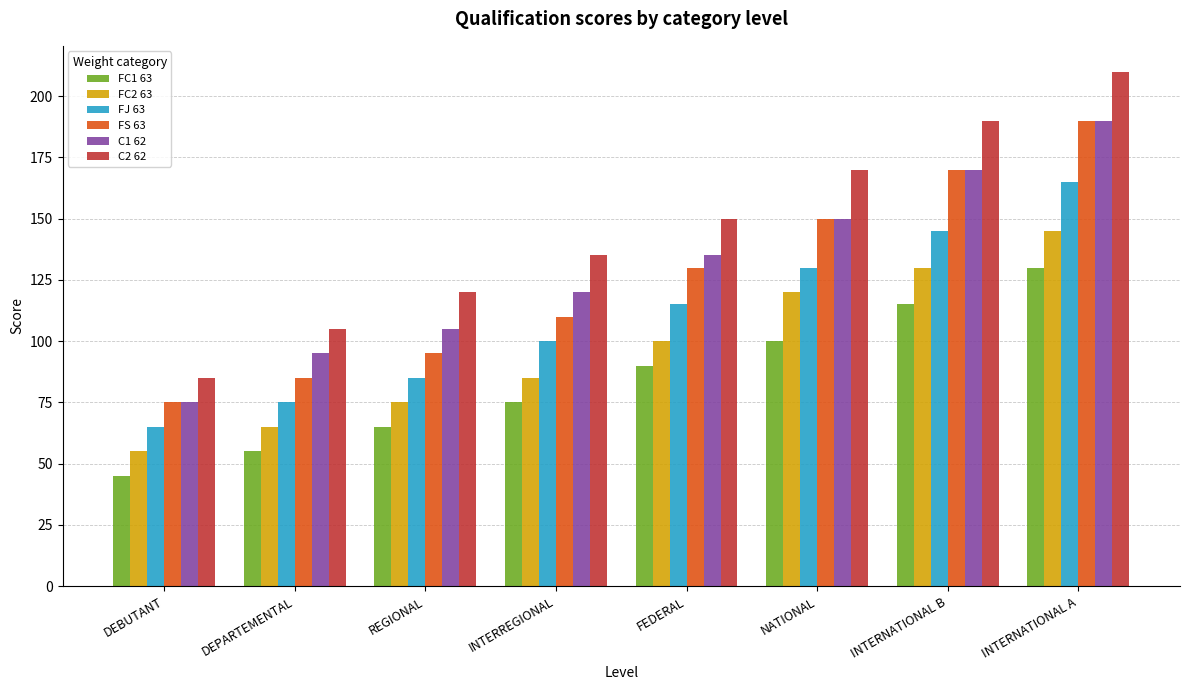

Which series has the widest spread of values?

C2 62